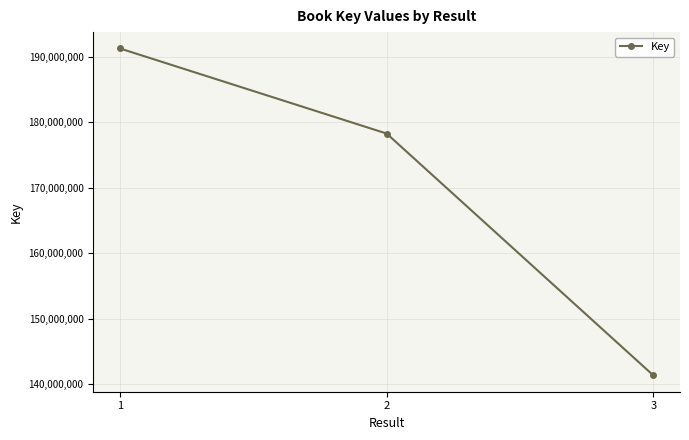

What is the change in value from 1 to 2?

-12978430